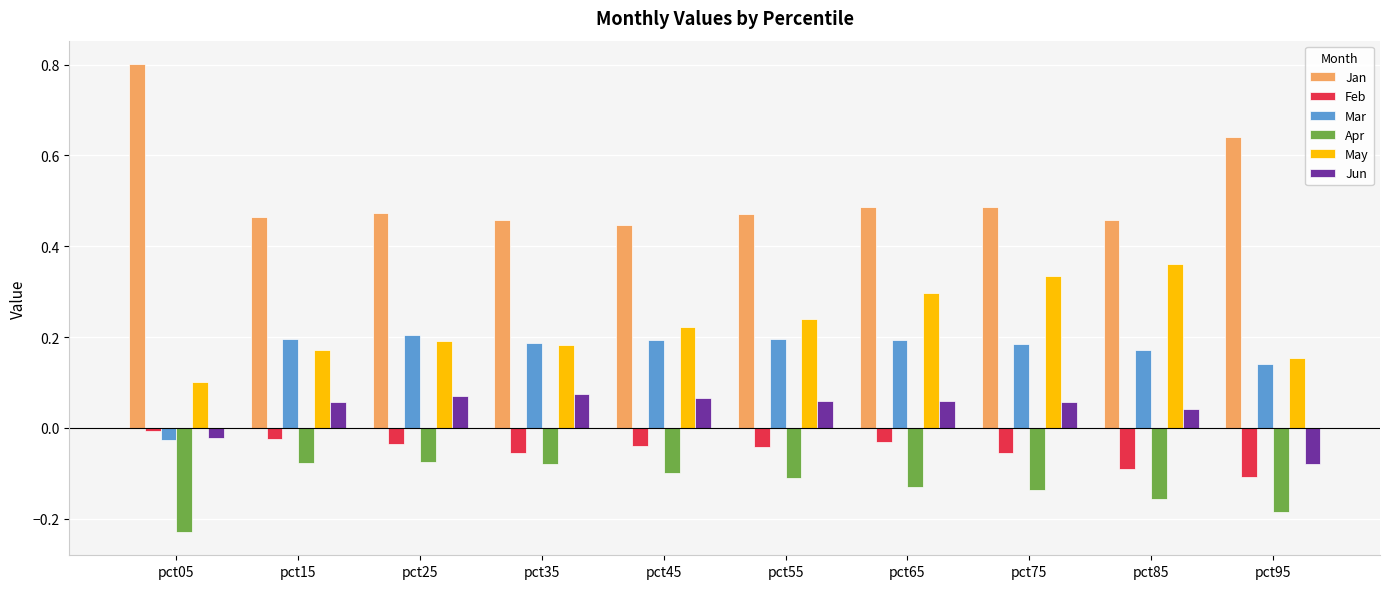

True or false: Jun has a value of 0.0 at pct25.

False